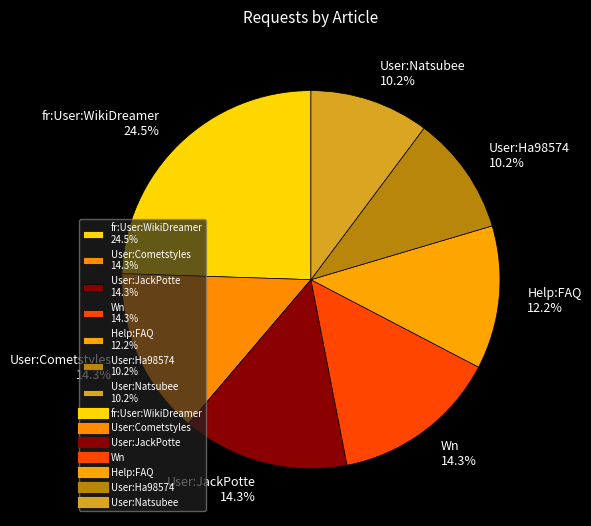

Which slice is the largest?

fr:User:WikiDreamer